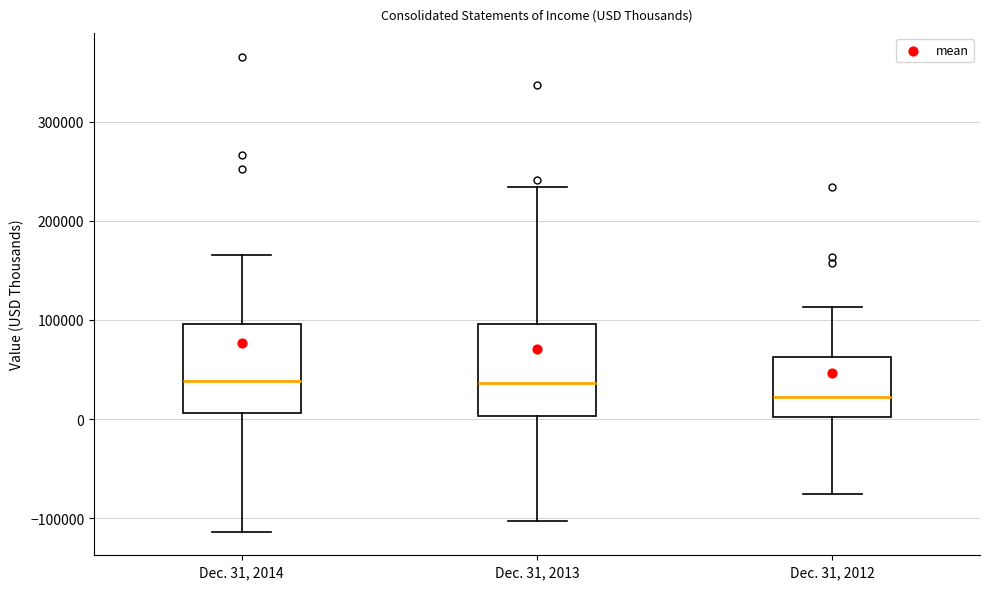

Which box has the lowest median line?

Dec. 31, 2012